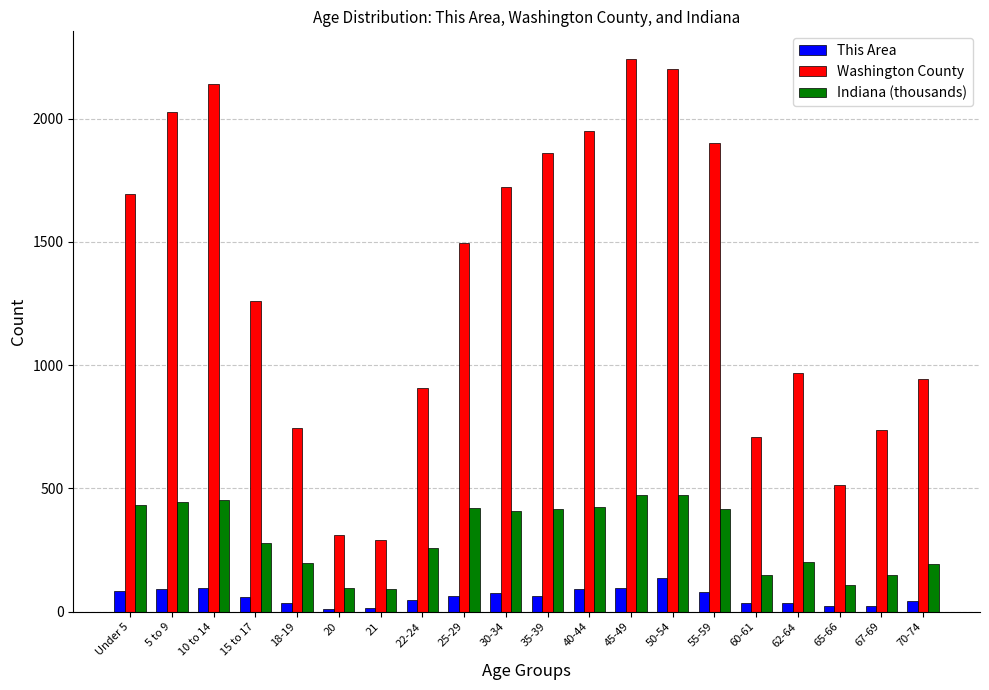

At 15 to 17, list the series in order from largest to smallest.

Washington County, Indiana (thousands), This Area